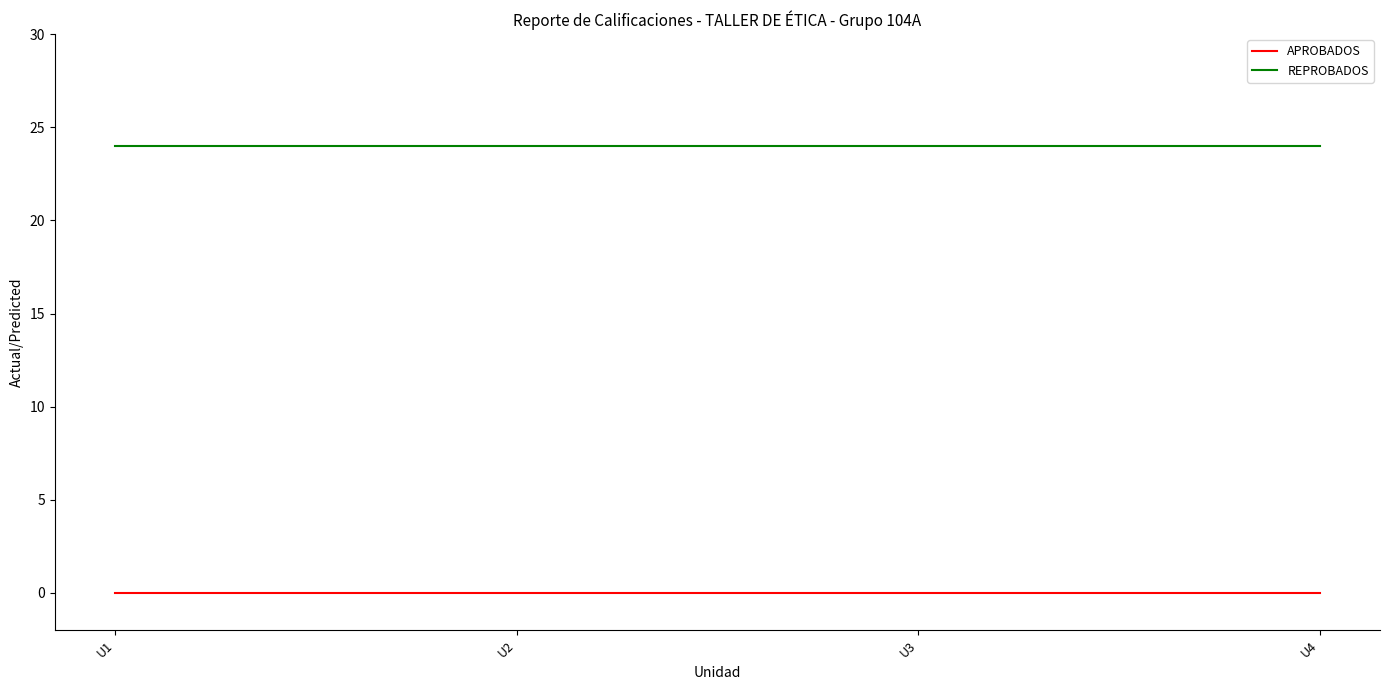

Reading left to right, extract all data points from this chart.

APROBADOS: U1=0	U2=0	U3=0	U4=0
REPROBADOS: U1=24	U2=24	U3=24	U4=24